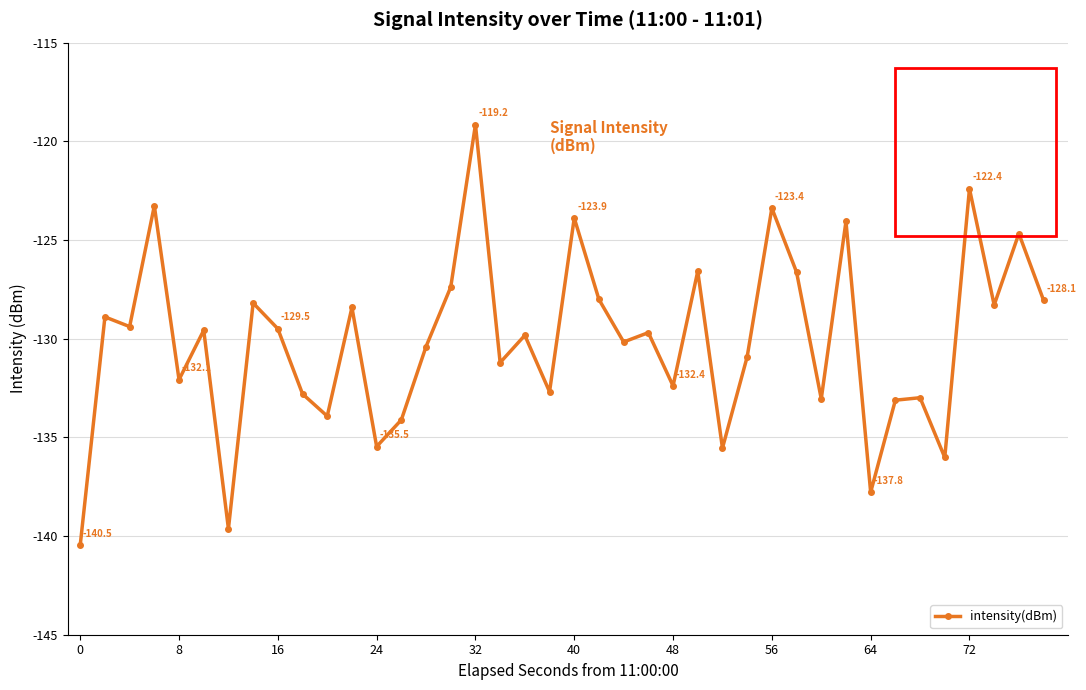

What is the maximum value shown in the chart?

-119.2